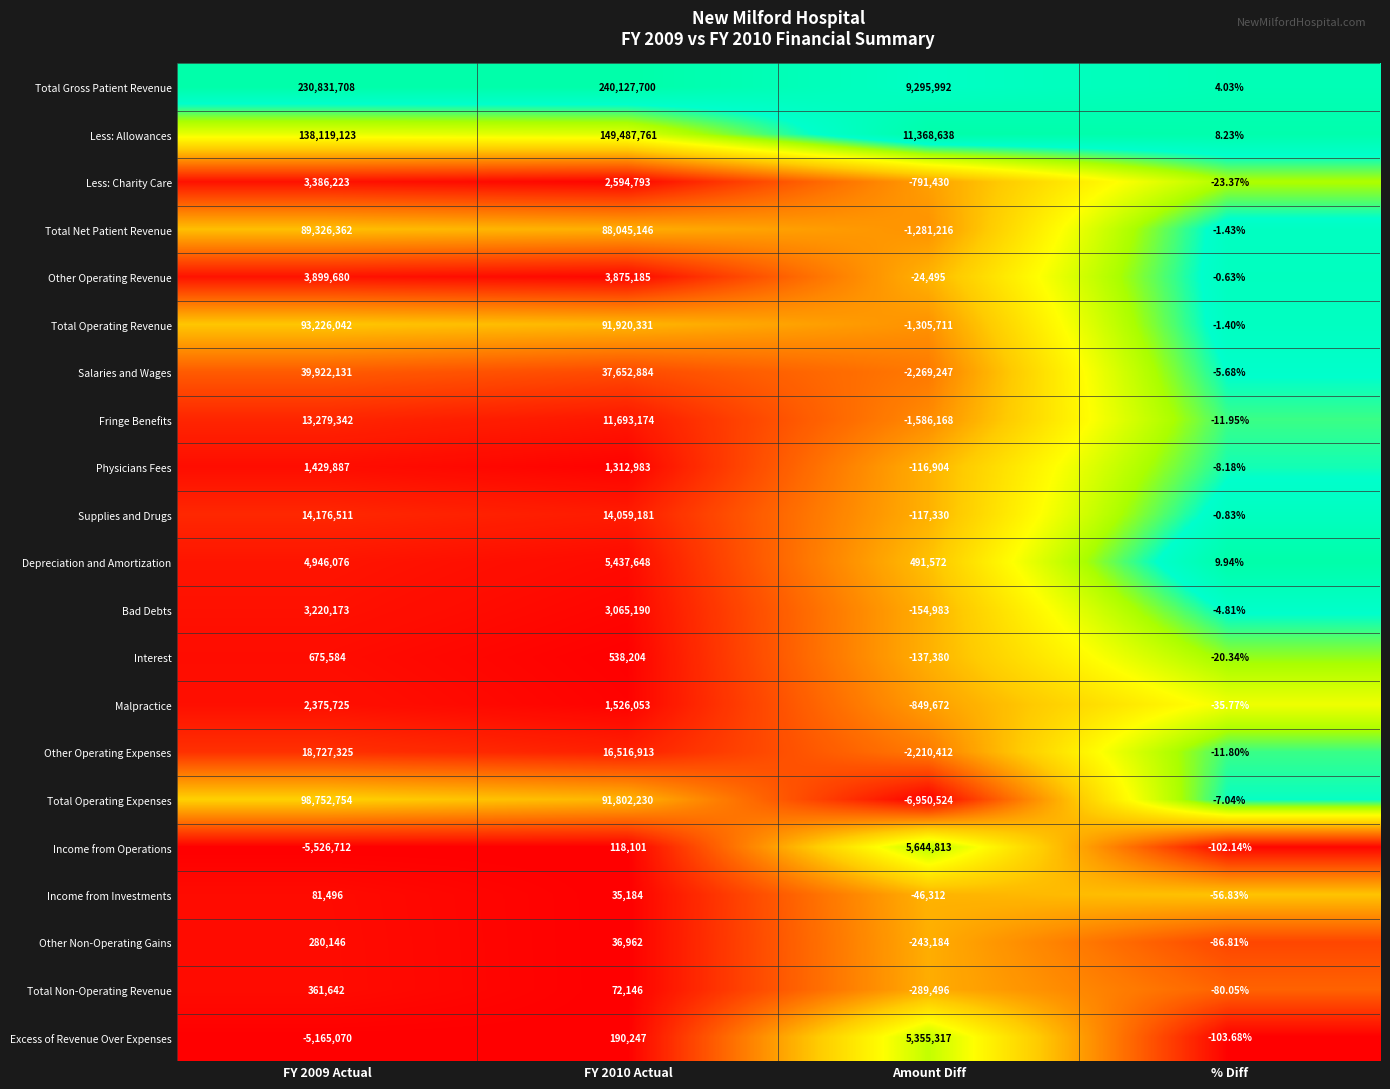

What is the spread (max minus min) of values at FY 2009 Actual?

236358420.0